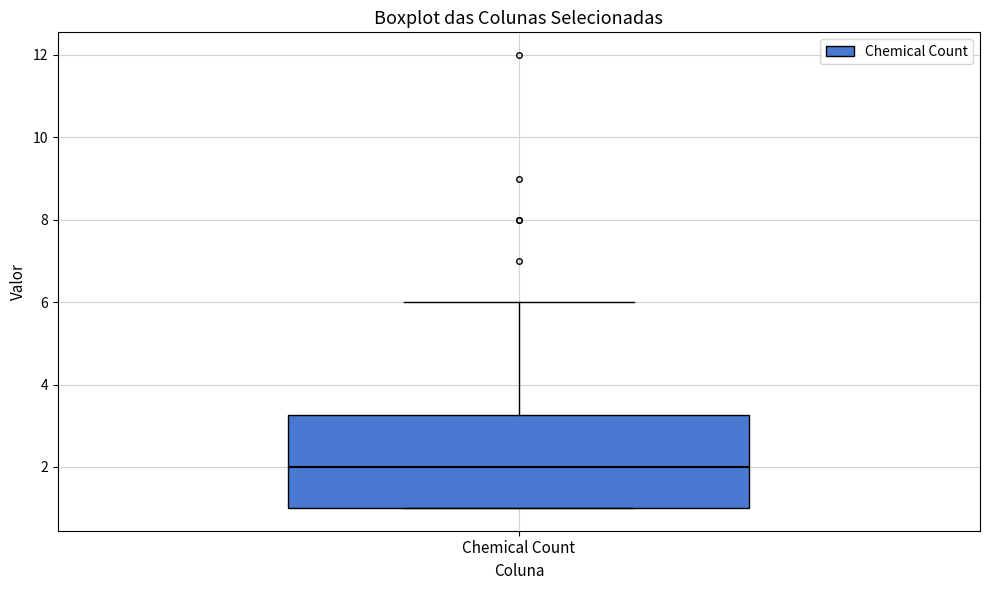

Transcribe this box plot: give where the median line is, the range the box spans, and where the two whiskers end, as read against the y-axis. The values are not printed on the chart, so give them approximately, as read against the axis.

median 2.0, box 1.0 to 3.2, whiskers 1.0 to 6.0